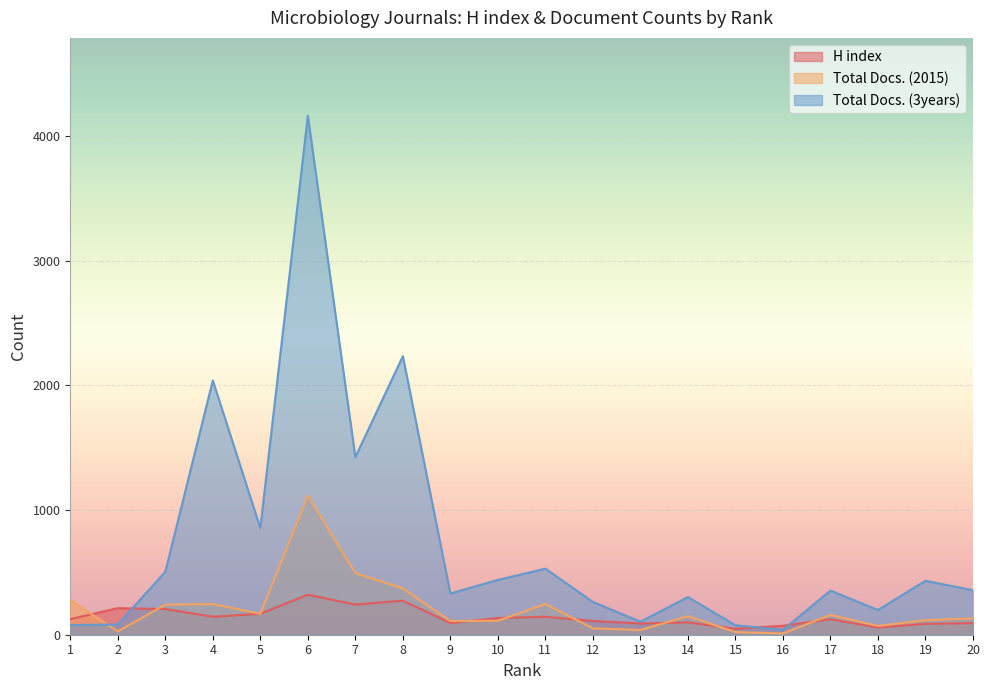

Where is the first local minimum for H index?

4